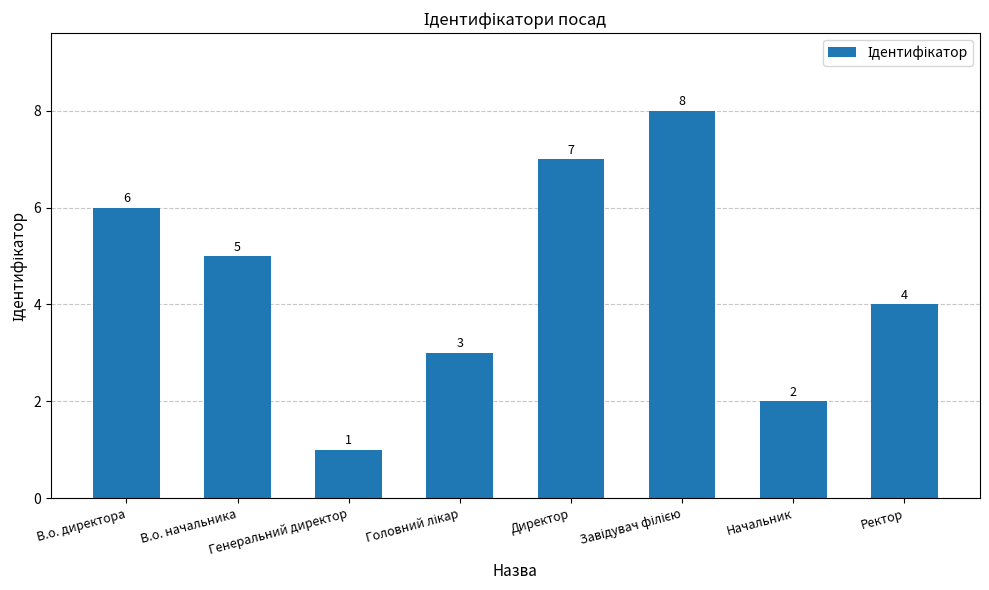

What is the ratio of the value at Генеральний директор to the value at Директор?

0.1